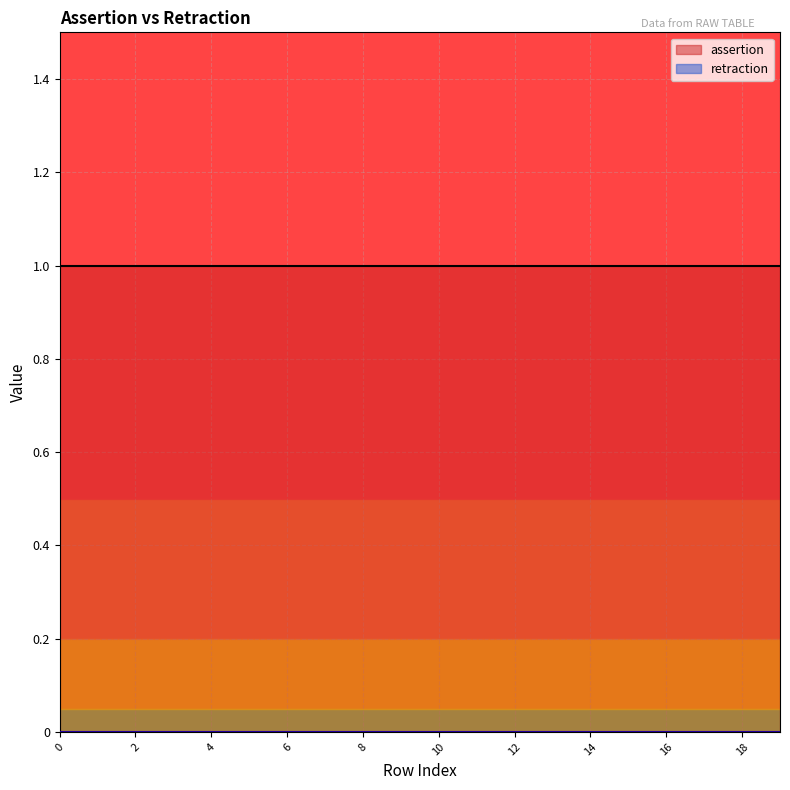

True or false: retraction and assertion cross at least once.

False